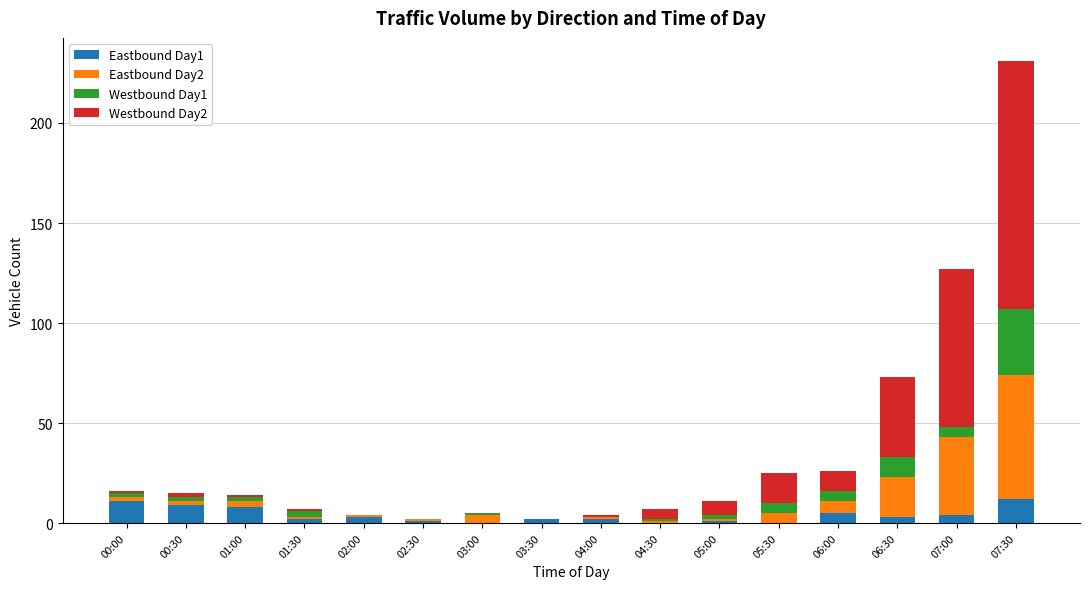

At which category is the sum across all series the highest?

07:30